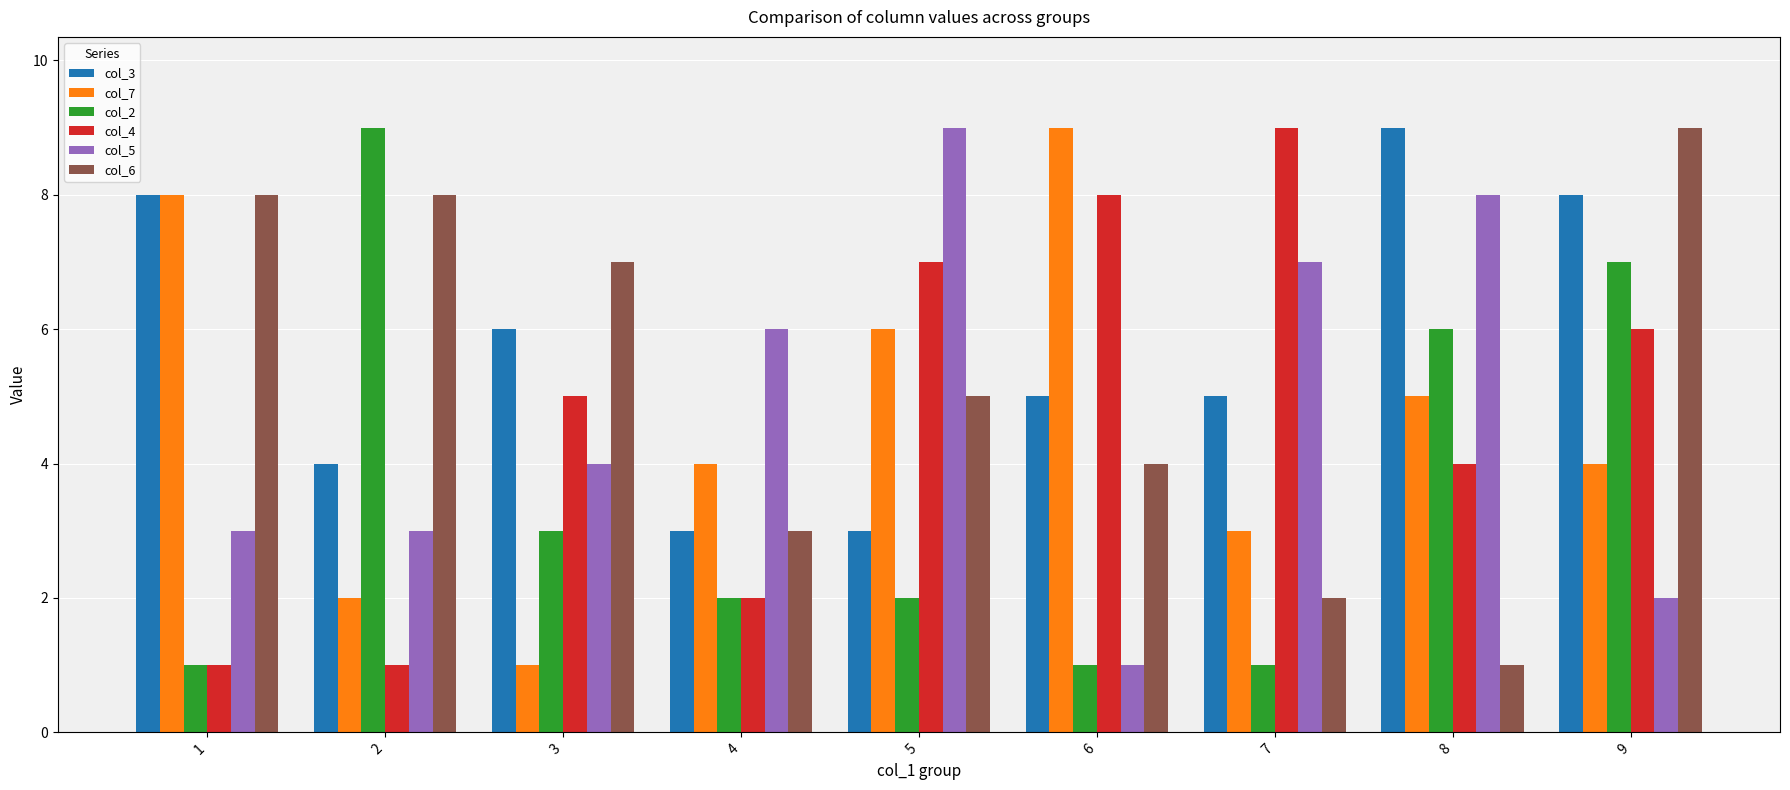

Are the bars horizontal?

No